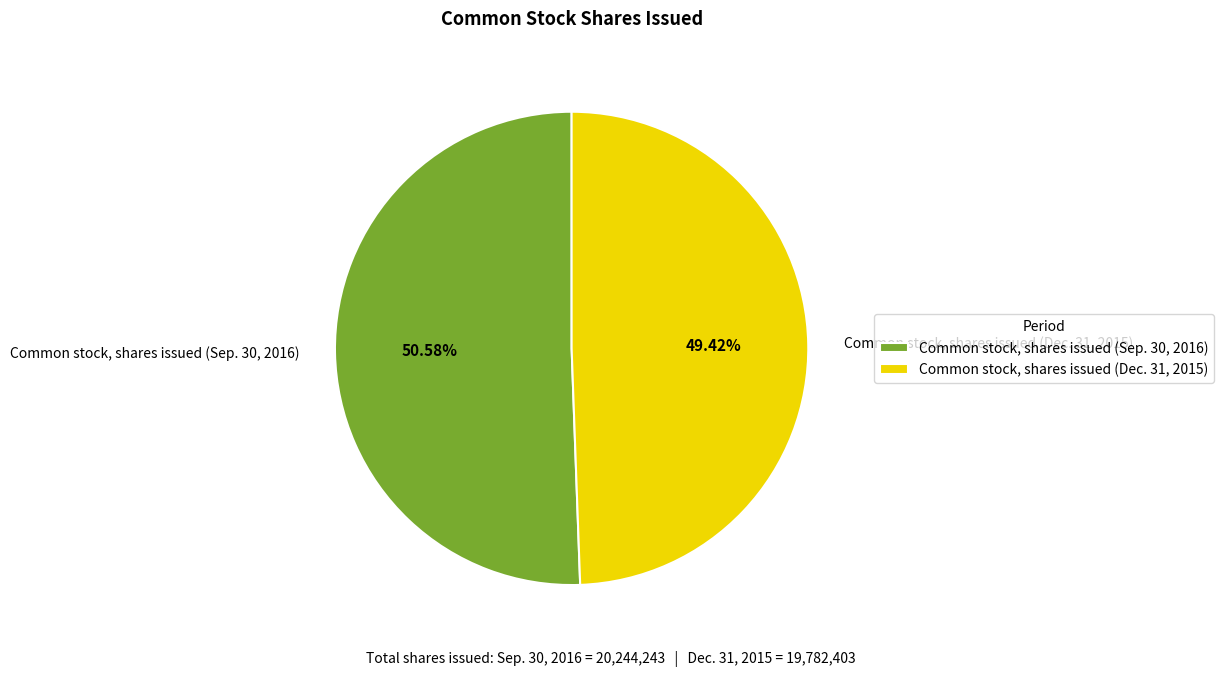

What percentage is NOT represented by Common stock, shares issued (Dec. 31, 2015)?

50.6%